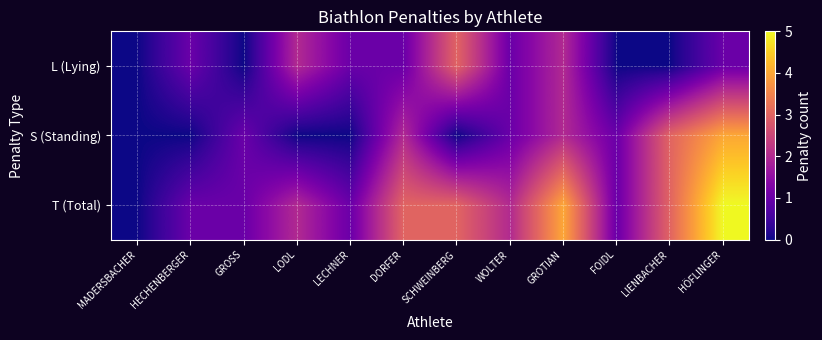

Which series has the largest total across all categories?

T (Total)